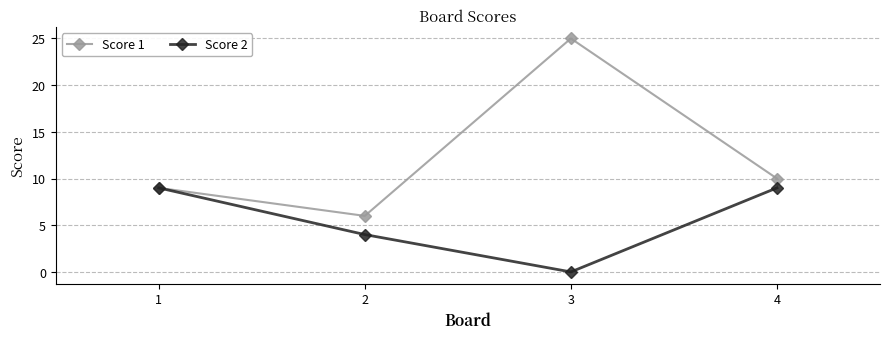

How many lines are shown in the chart?

2